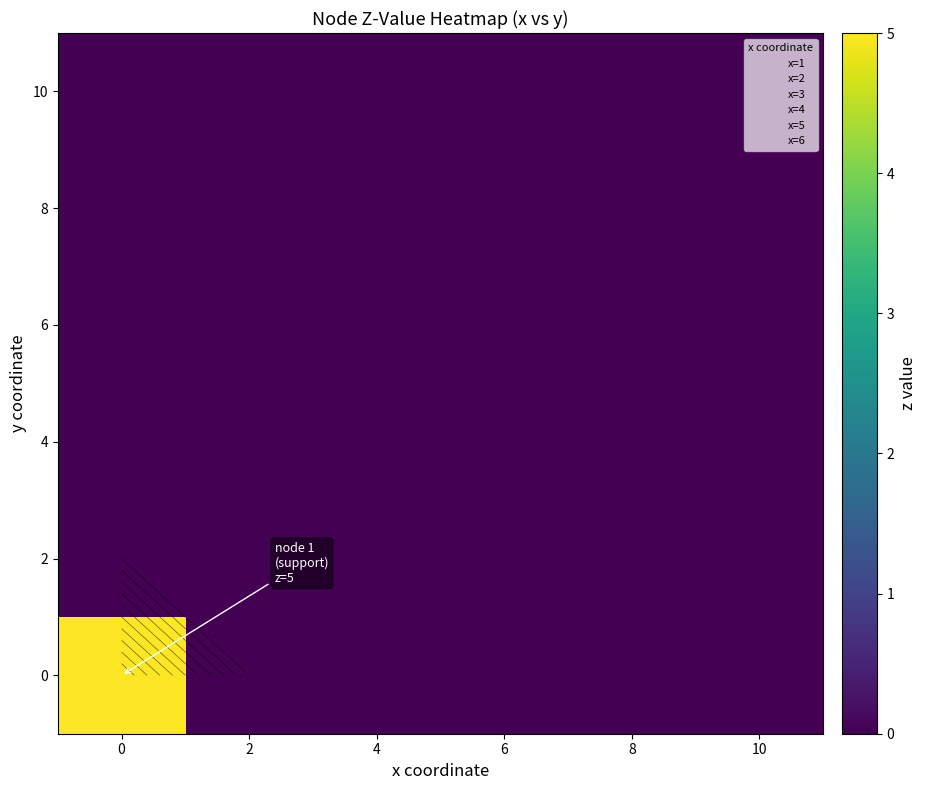

At how many categories does at least one series exceed 3?

1